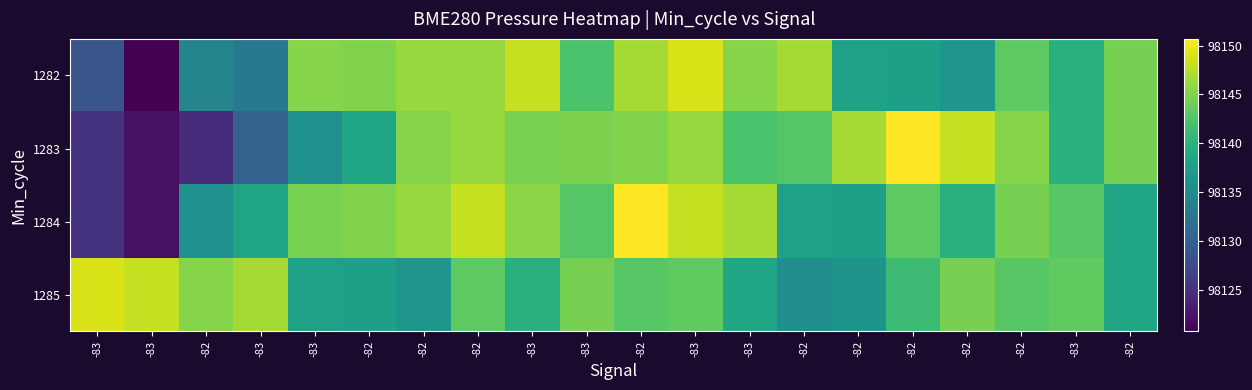

Reading right to left, extract all data points from this chart.

1282: -82=98144.6	-83=98139.8	-82=98143.3	-82=98136.5	-82=98137.6	-82=98137.8	-82=98146.6	-83=98145.2	-83=98149.0	-82=98146.6	-83=98142.2	-83=98148.1	-82=98146.1	-82=98146.0	-82=98145.0	-83=98145.2	-83=98132.8	-82=98134.4	-83=98120.7	-83=98128.6
1283: -82=98144.6	-83=98139.8	-82=98145.2	-82=98148.0	-82=98150.7	-82=98146.6	-82=98142.8	-83=98142.2	-83=98146.0	-82=98145.0	-83=98144.8	-83=98144.6	-82=98146.0	-82=98145.2	-82=98138.4	-83=98135.9	-83=98130.1	-82=98124.5	-83=98122.1	-83=98125.2
1284: -82=98138.4	-83=98142.9	-82=98144.6	-82=98139.8	-82=98143.3	-82=98137.6	-82=98137.8	-83=98146.6	-83=98148.0	-82=98150.7	-83=98142.8	-83=98145.4	-82=98148.1	-82=98146.0	-82=98145.0	-83=98144.6	-83=98138.4	-82=98135.9	-83=98122.1	-83=98125.2
1285: -82=98138.4	-83=98143.4	-82=98142.9	-82=98144.6	-82=98141.3	-82=98136.2	-82=98135.7	-83=98138.4	-83=98143.4	-82=98142.9	-83=98144.6	-83=98139.8	-82=98143.3	-82=98136.5	-82=98137.6	-83=98137.8	-83=98146.6	-82=98145.2	-83=98148.0	-83=98149.0